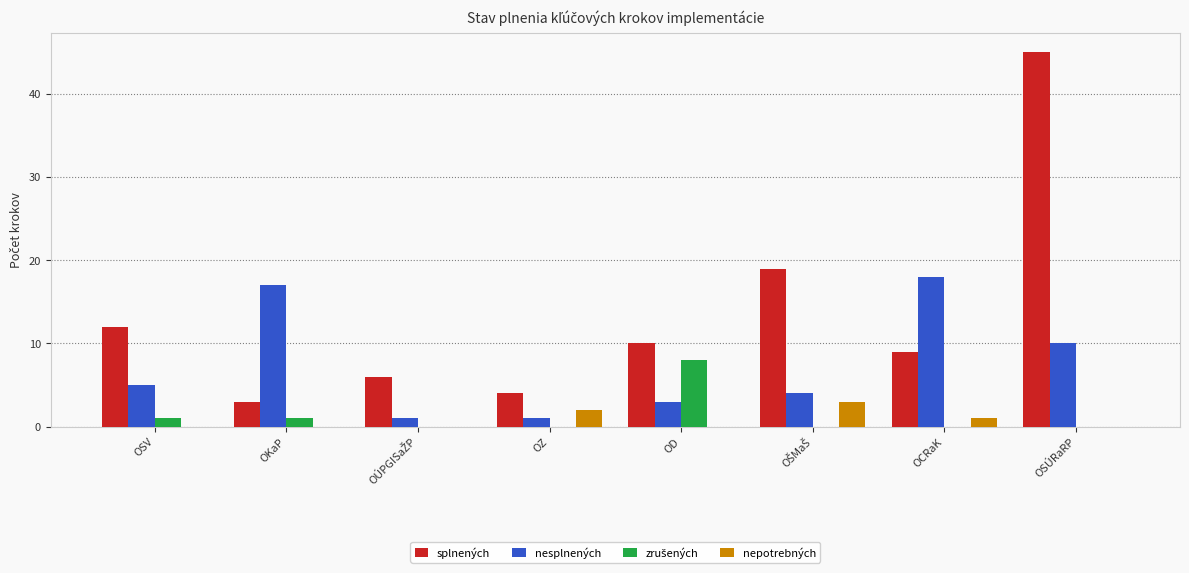

What is the sum of the splnených values at OSV and OSÚRaRP?

57